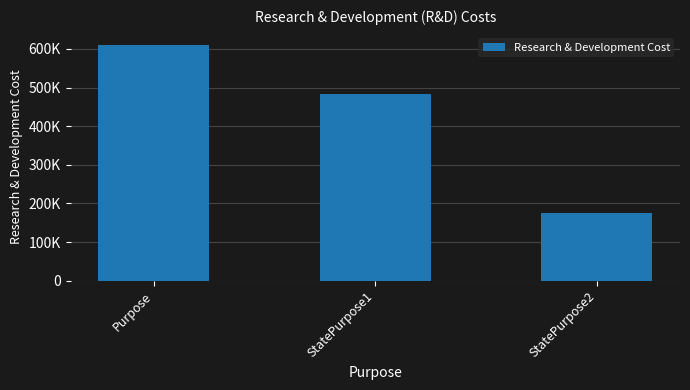

Does the chart contain any negative values?

No